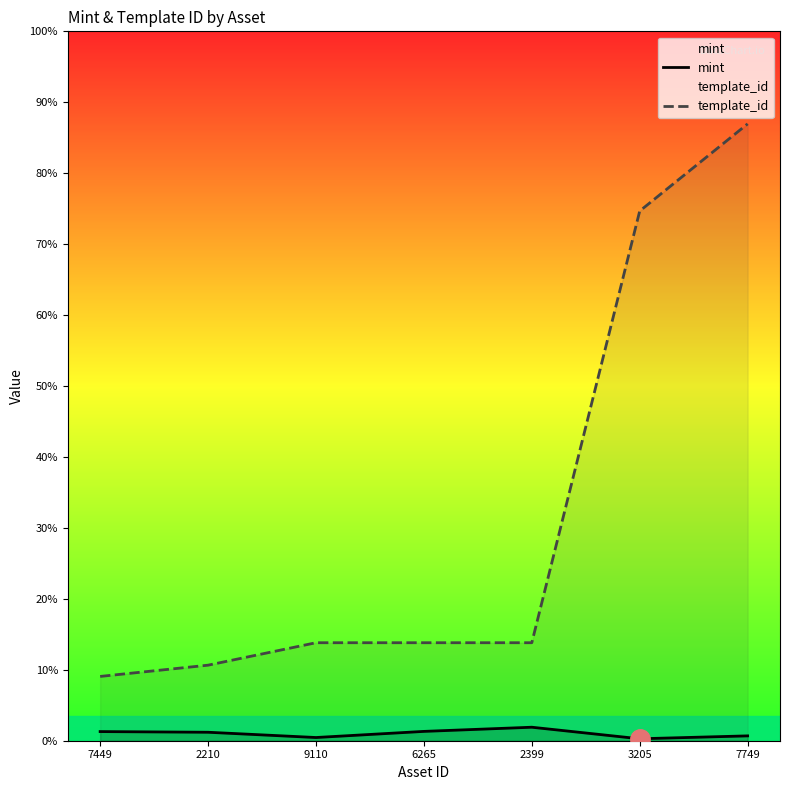

True or false: mint has more than 0 interior local peaks.

True